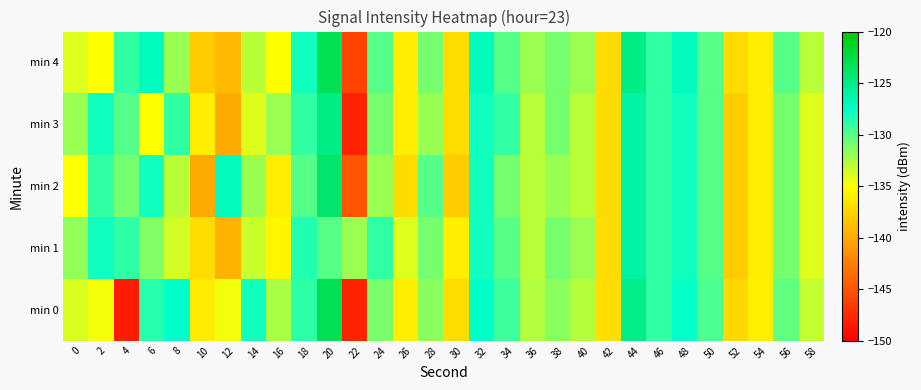

Between 30 and 20, which is larger?

20